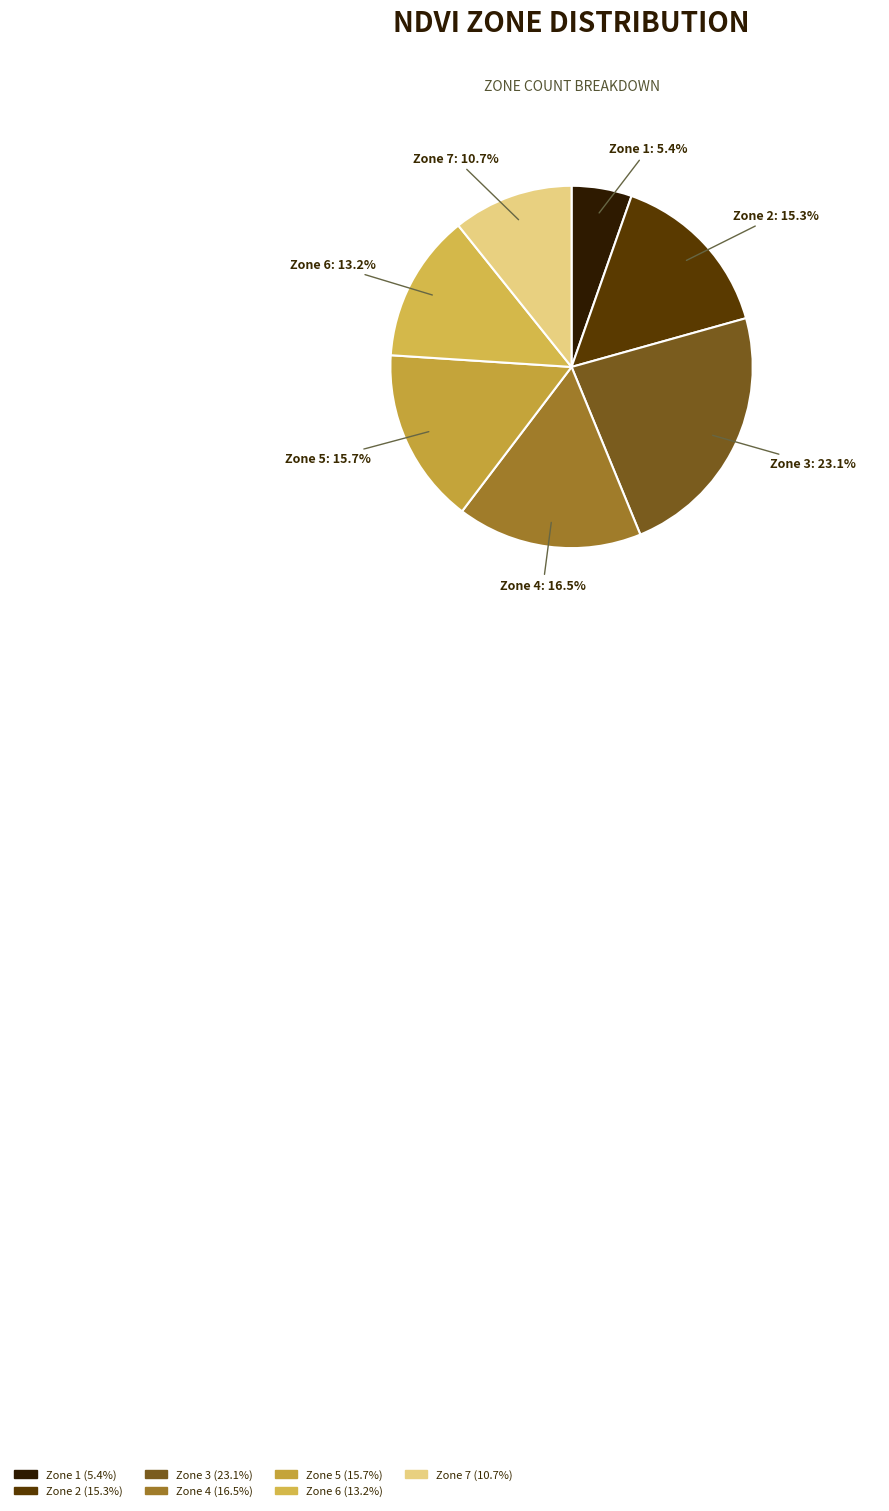

How many slices are in this pie chart?

7